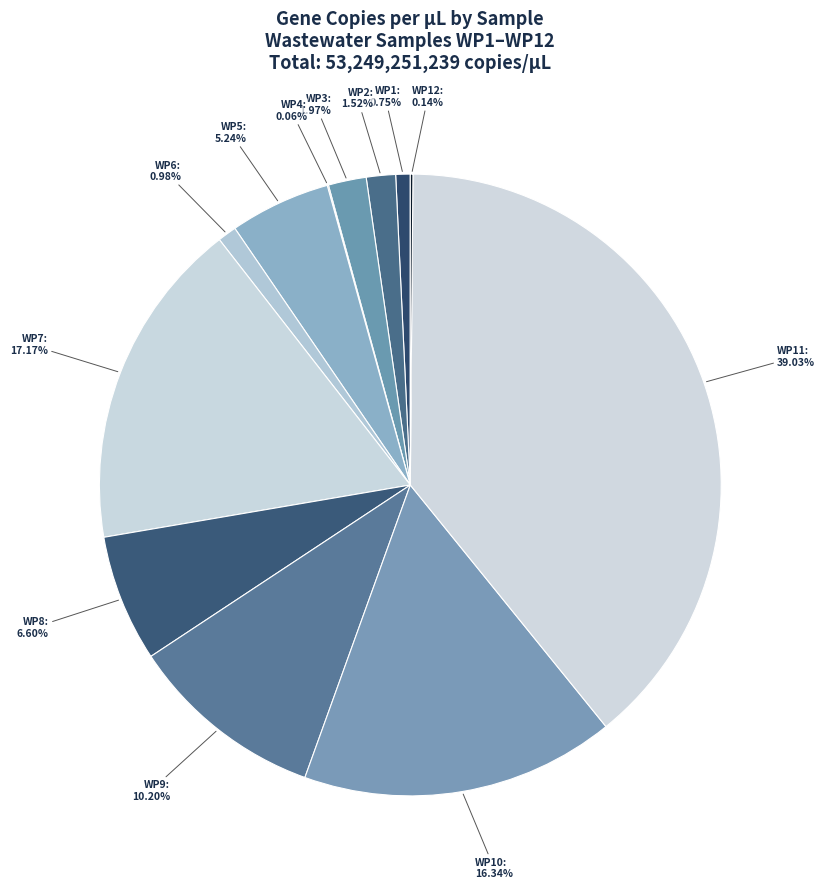

What percentage do WP11 and WP9 together represent?

49.2%